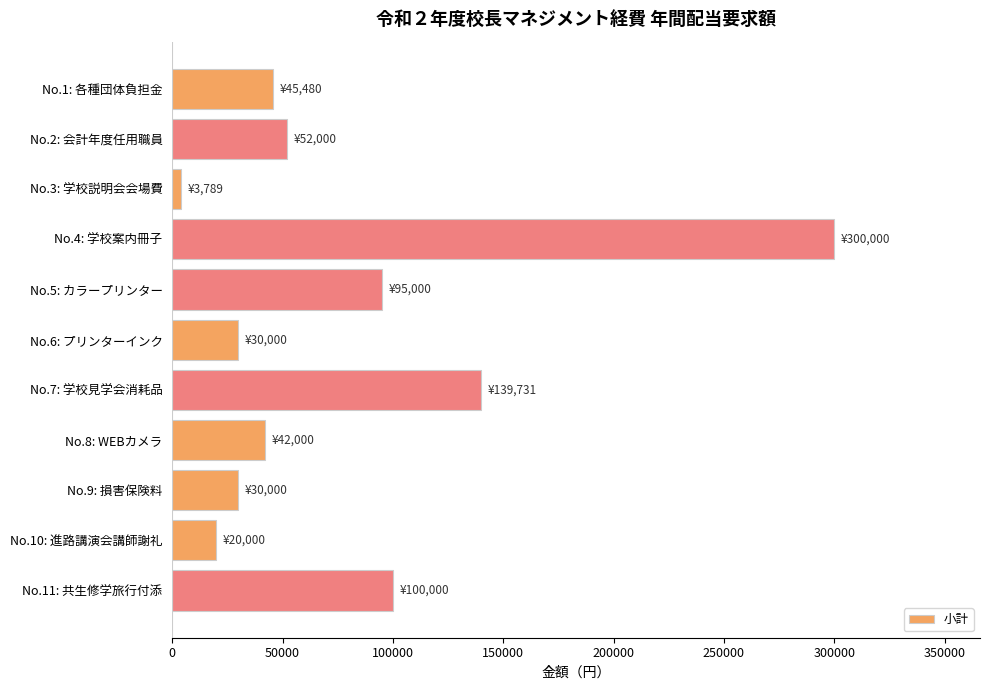

Is it true that the value at No.1: 各種団体負担金 is 31228?

False